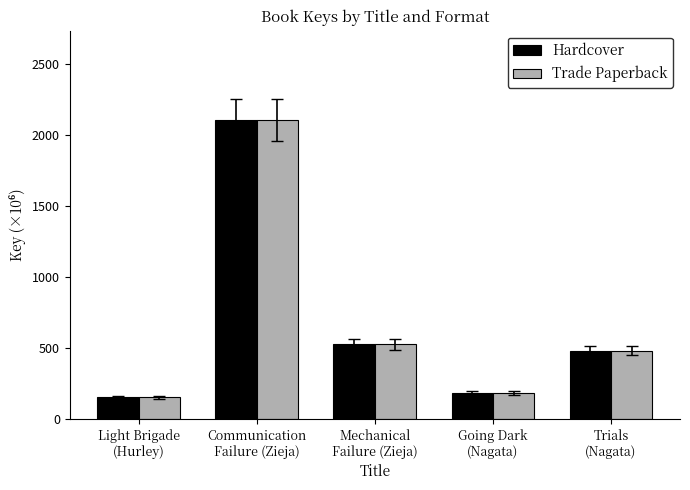

What is the smallest value displayed?

155.0